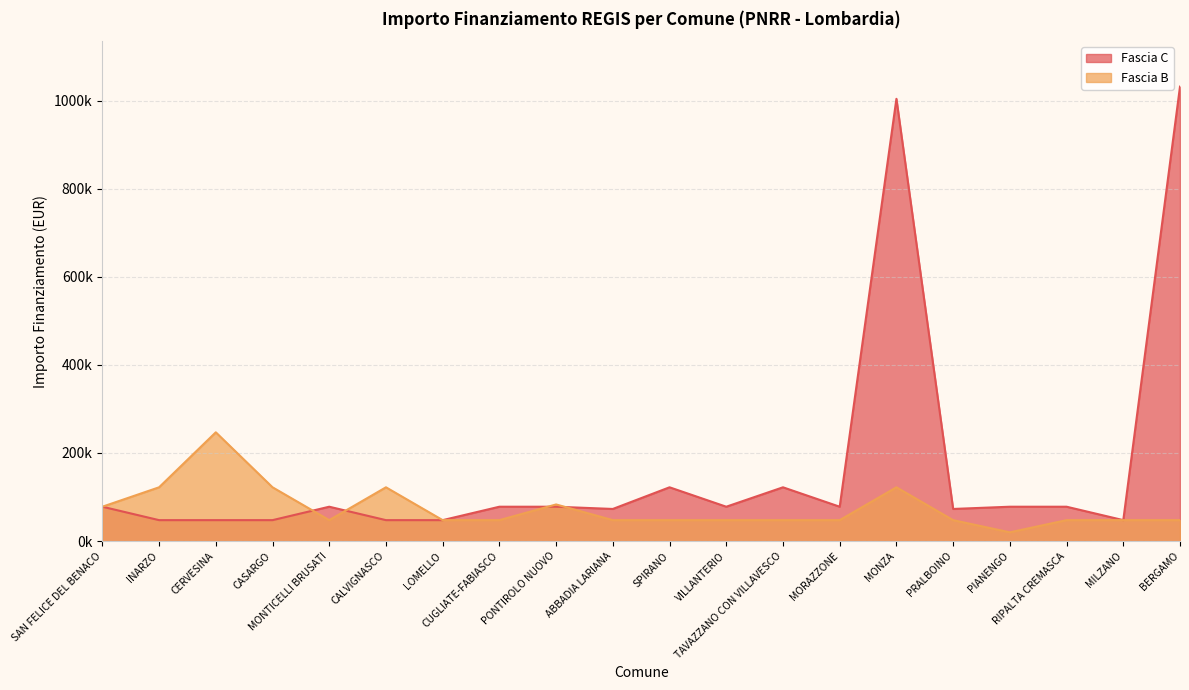

Which category has the lowest value in the Fascia B series?

PIANENGO